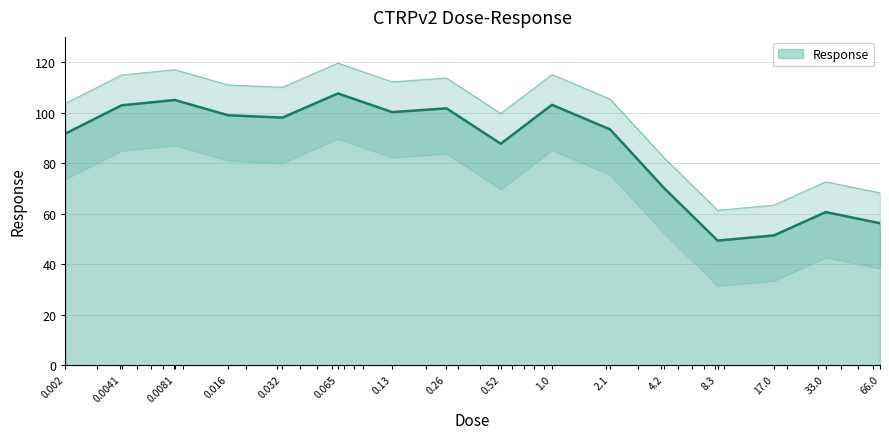

What is the label of the 15th point from the right?

0.0041